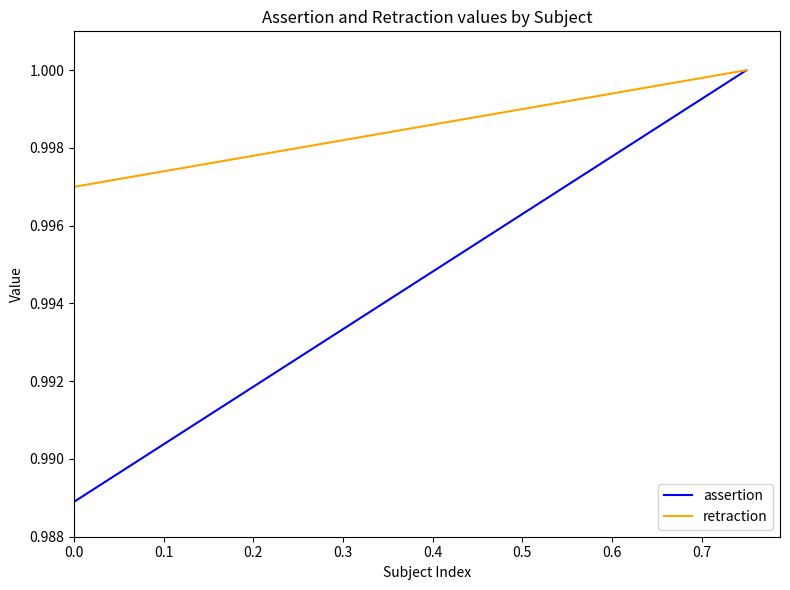

How many lines are shown in the chart?

2